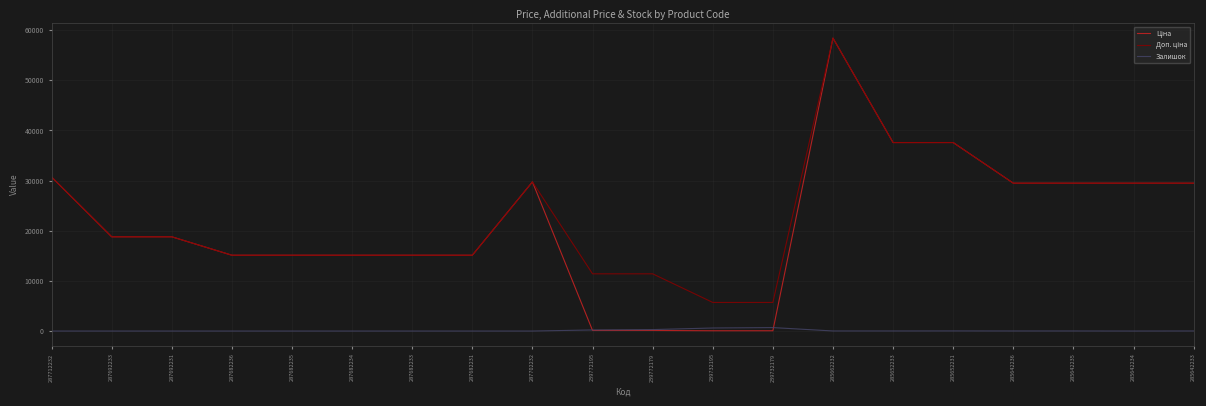

What is the difference between the highest and lowest values at 287692233?

18796.8